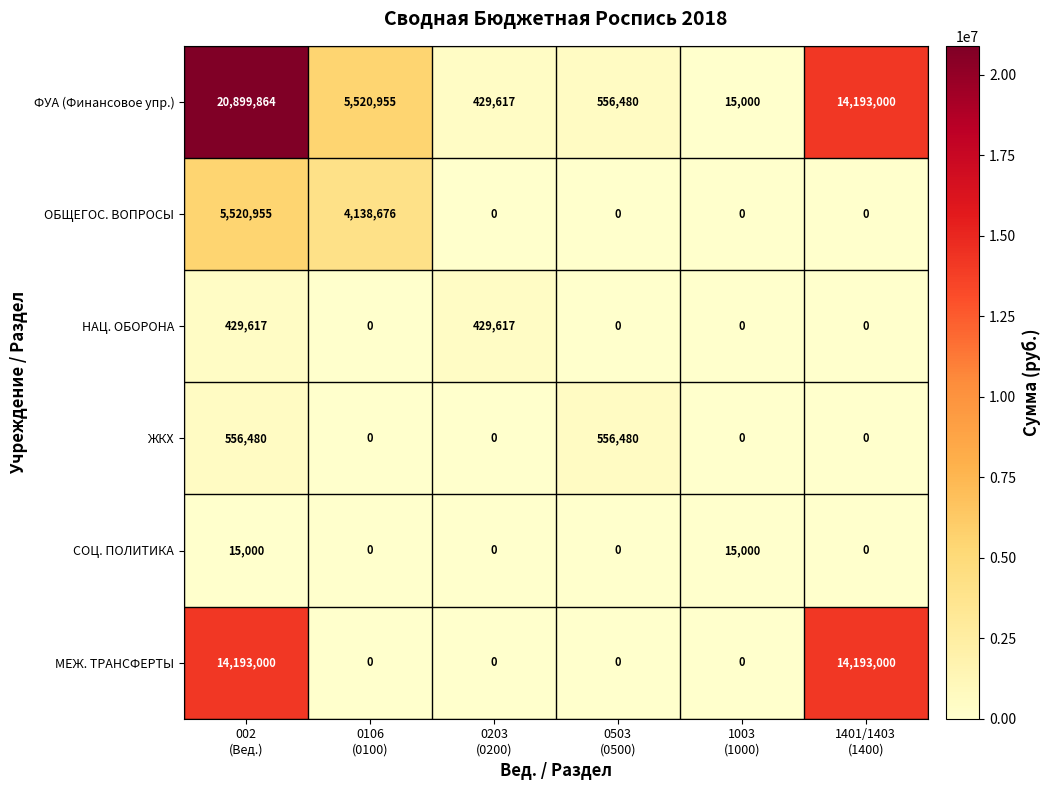

What is the difference between the maximum and minimum values in the ОБЩЕГОС. ВОПРОСЫ series?

5520955